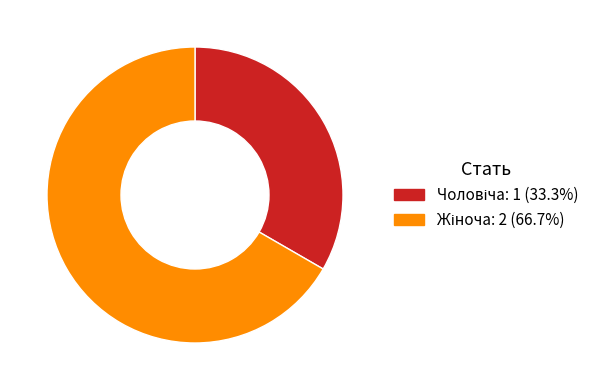

To the nearest percent, what percentage of the pie is Чоловіча?

33%